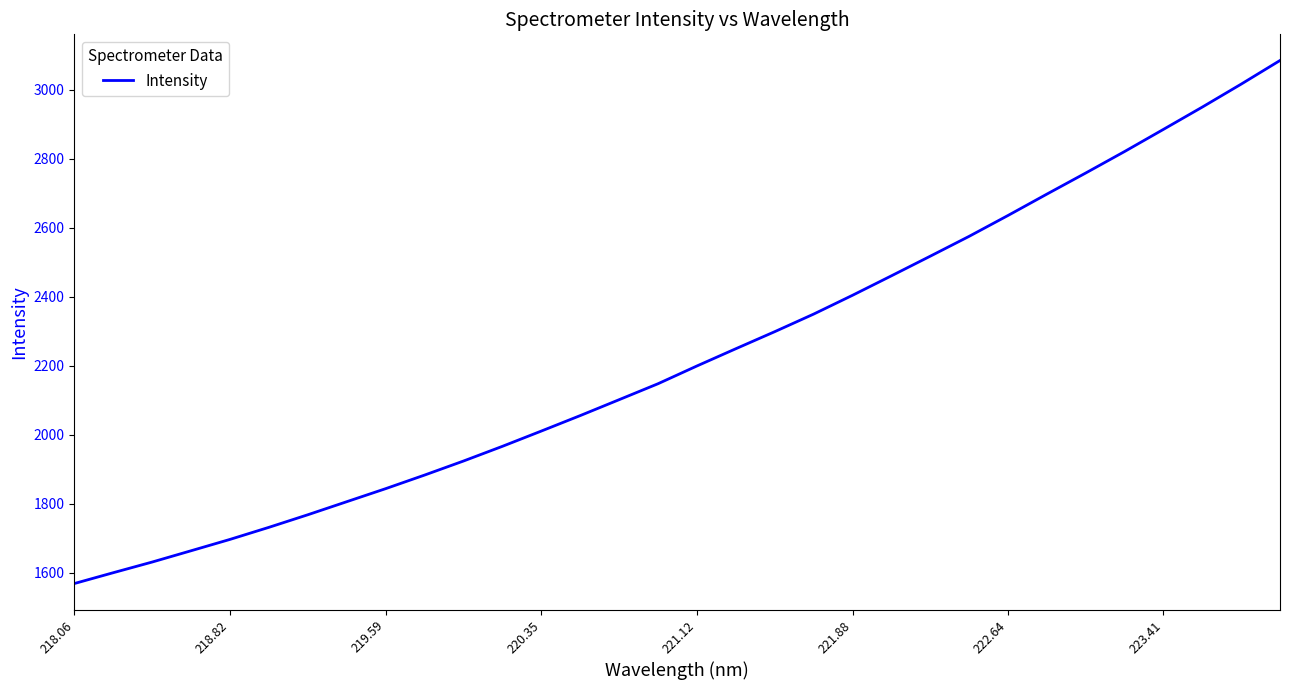

What is the greatest value displayed?

3085.2